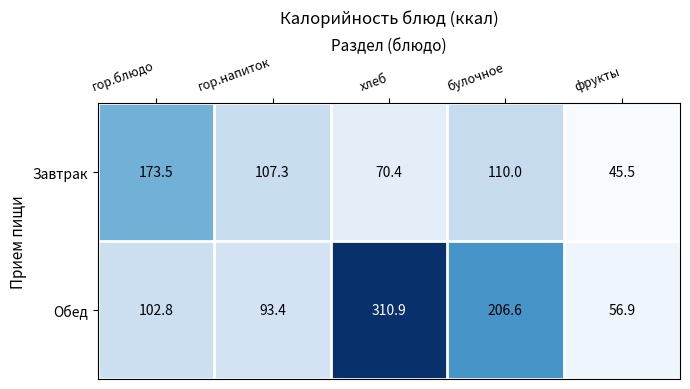

Count the number of categories in the chart.

5